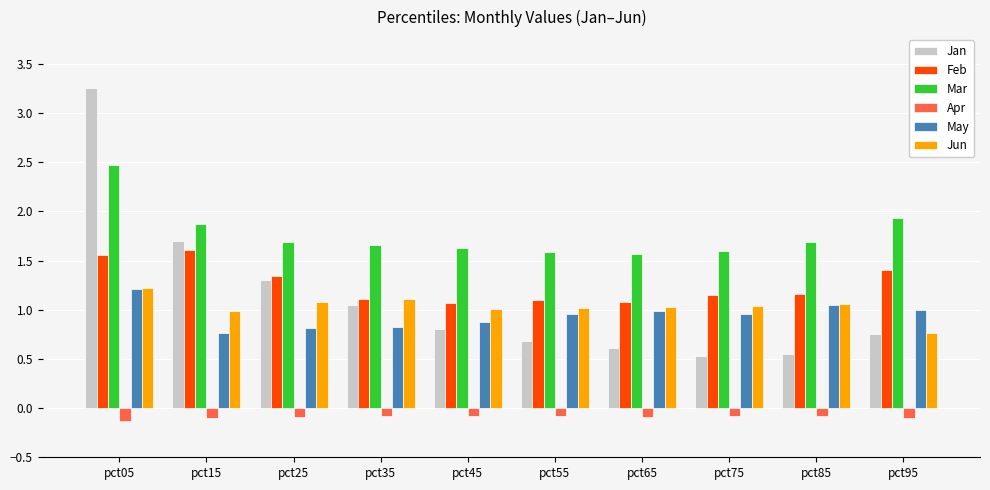

Between pct05 and pct75, which series saw the biggest shift?

Jan